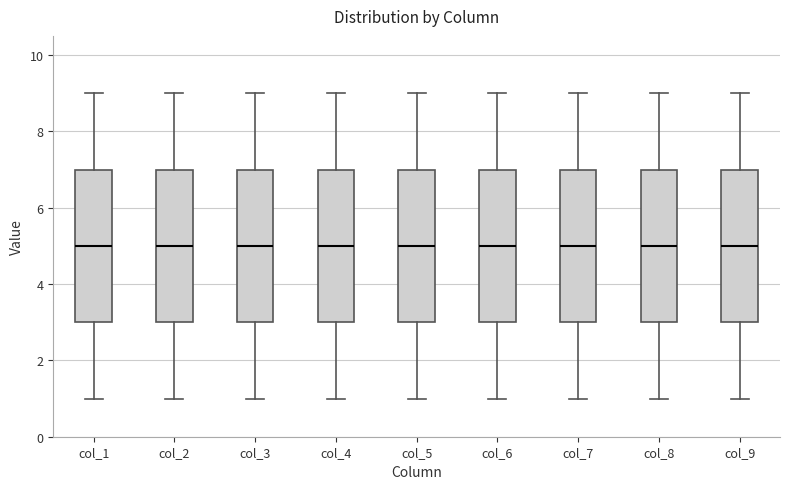

Where does the lower whisker of the box for col_5 end on the y-axis? The values are not printed on the chart, so give them approximately, as read against the axis.

1